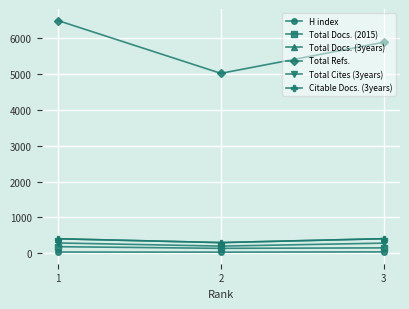

Does the chart have visible grid lines?

Yes